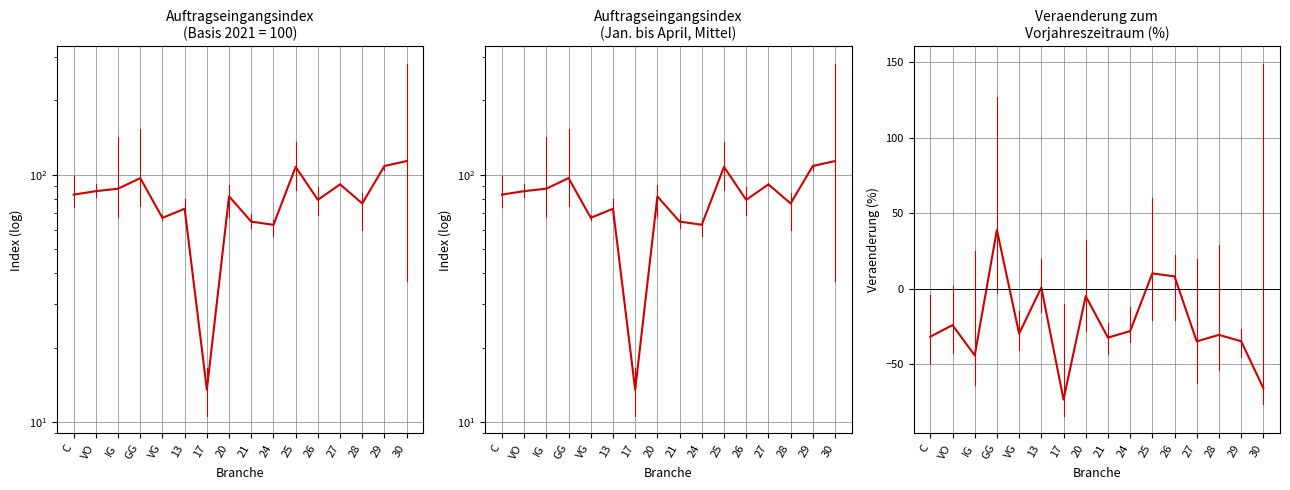

What is the label of the 6th point from the right?

25